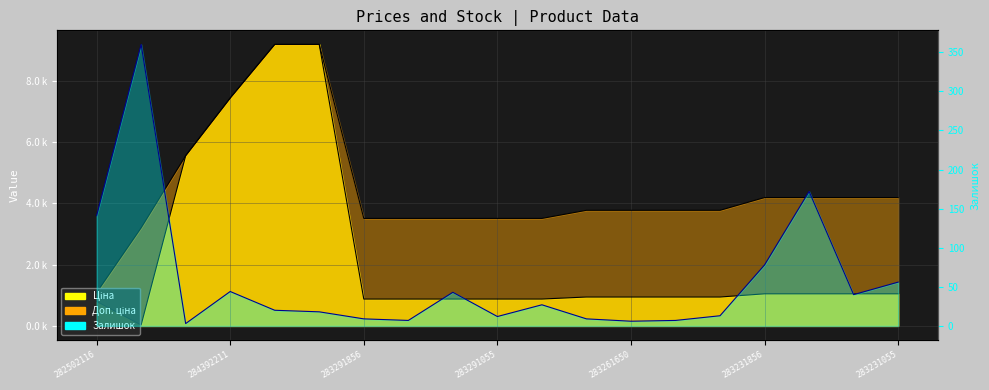

True or false: Ціна and Залишок intersect in this chart.

True